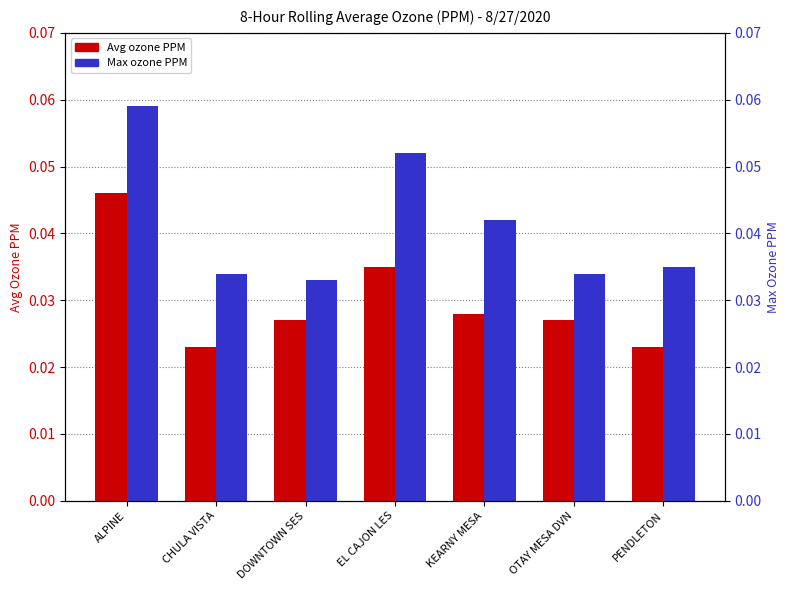

Reading left to right, transcribe all the data shown in this chart.

Avg: 0.0	0.0	0.0	0.0	0.0	0.0	0.0
Max: 0.1	0.0	0.0	0.1	0.0	0.0	0.0